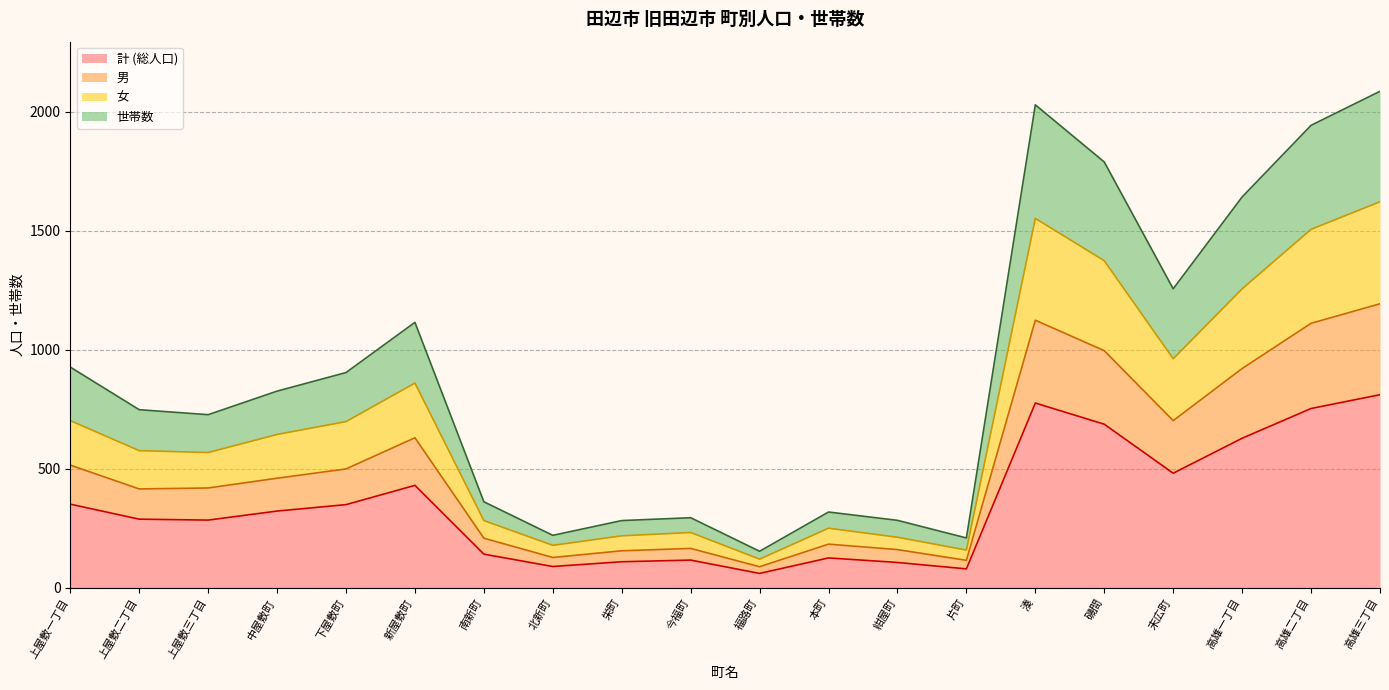

What is the total value across all series at 福路町?

153